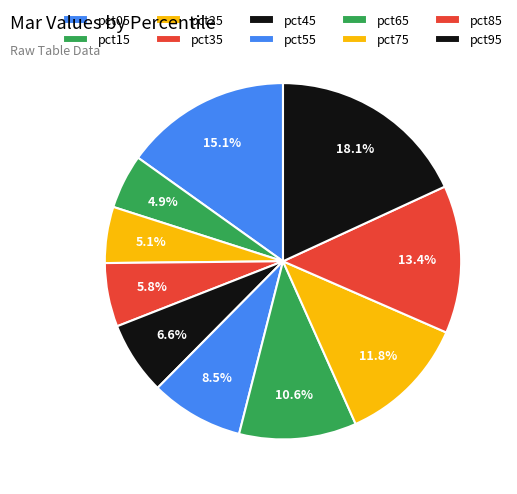

Is the sum of pct85 and pct15 greater than half?

No